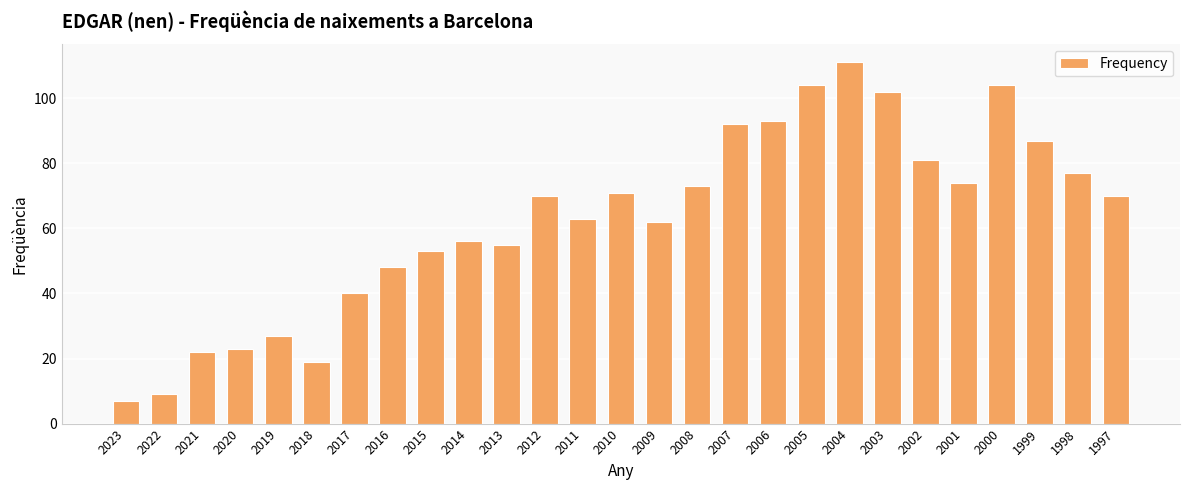

Approximately how many times larger is the value at 2016 compared to 2001?

0.6